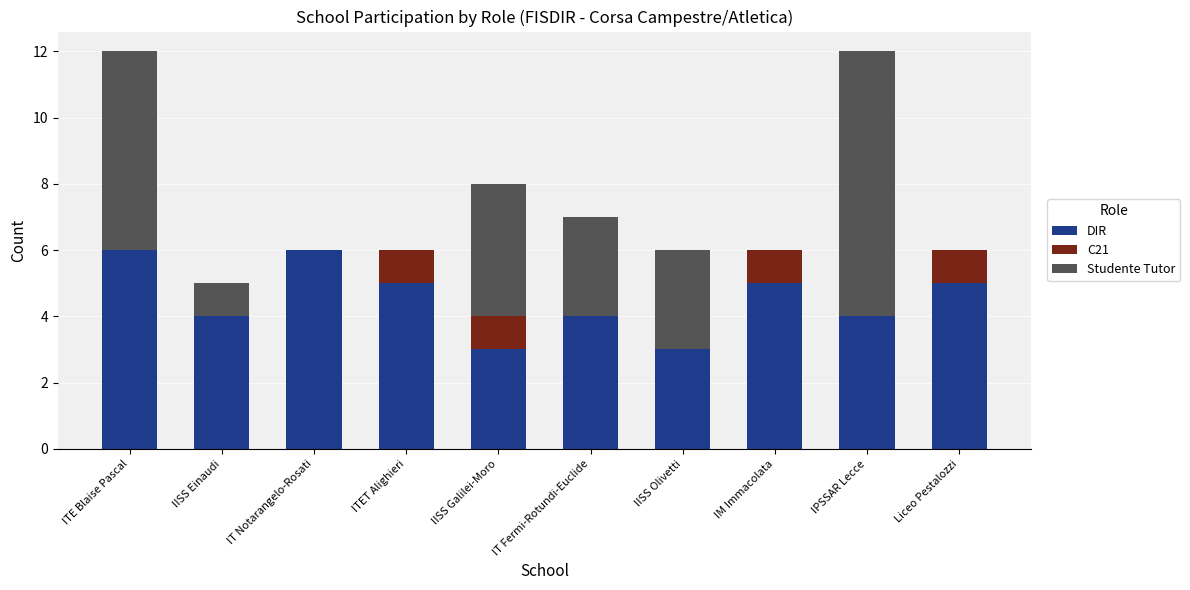

What is the total value across all series at IISS Galilei-Moro?

8